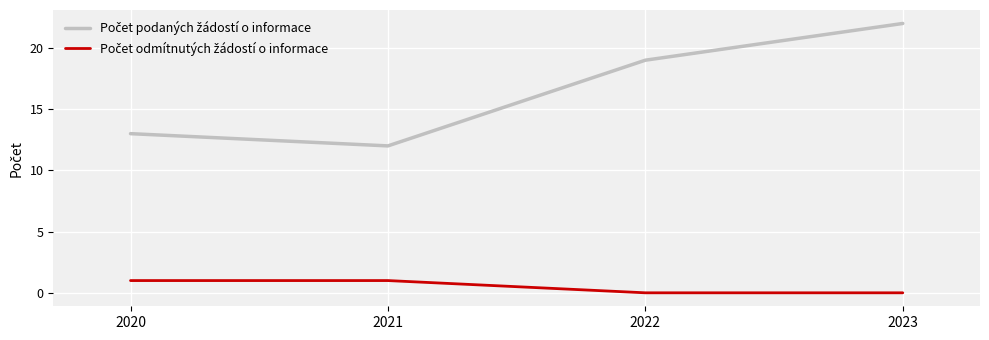

What is the spread (max minus min) of values at 2022?

19